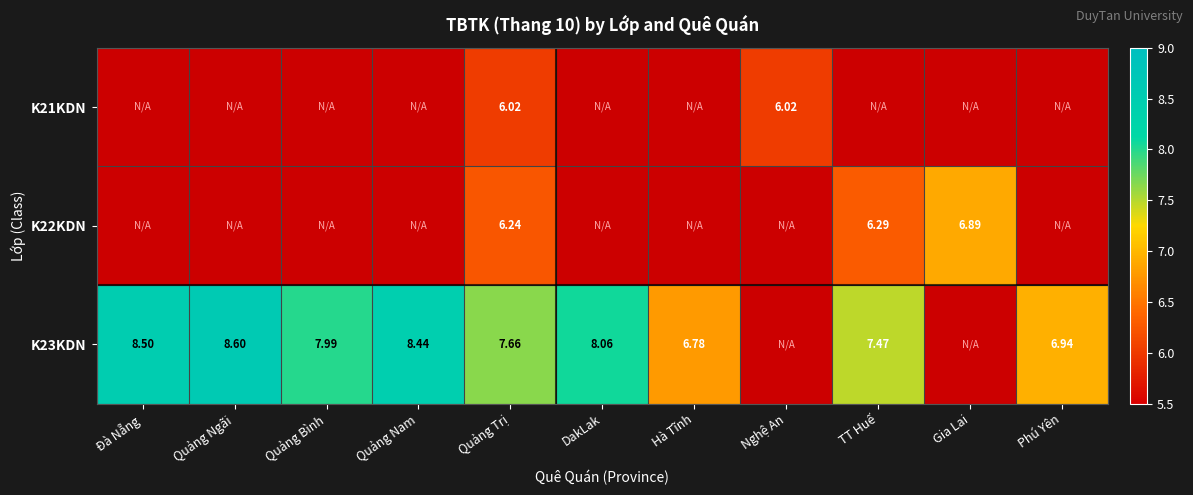

Is the value of K23KDN at Quảng Trị greater than the value of K22KDN at Gia Lai?

Yes